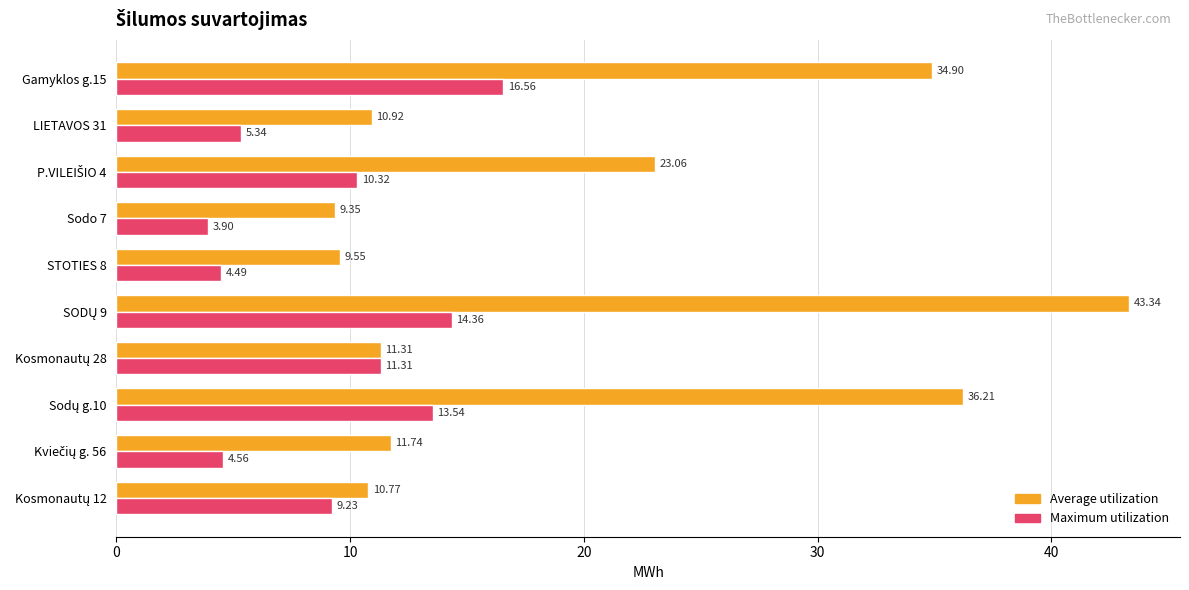

What is the average value of the Average utilization series?

20.1